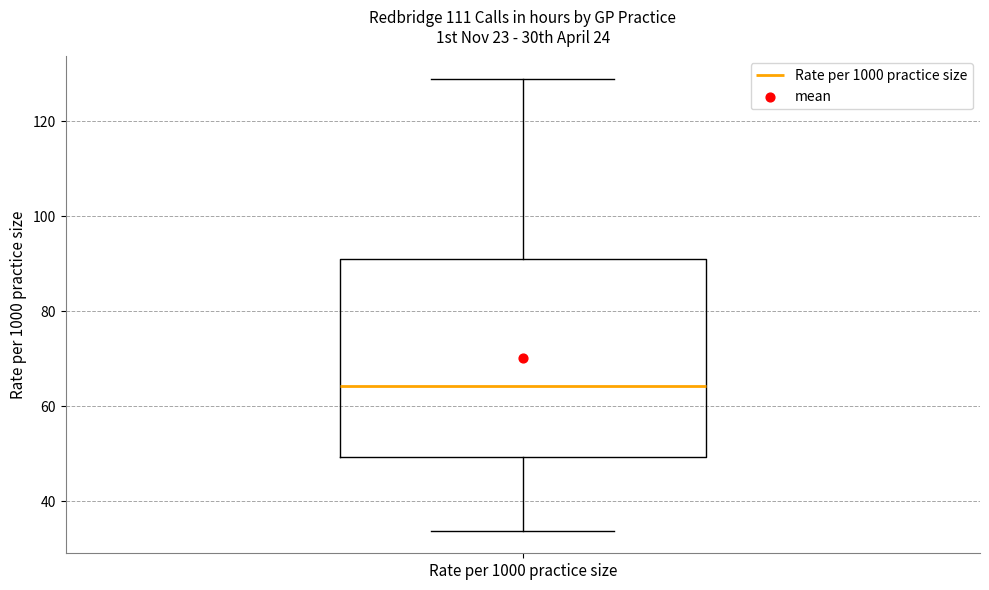

Read this box plot against the y-axis: the position of the median line, the range covered by the box, and the ends of both whiskers. The values are not printed on the chart, so give them approximately, as read against the axis.

median 64, box 50 to 92, whiskers 34 to 128